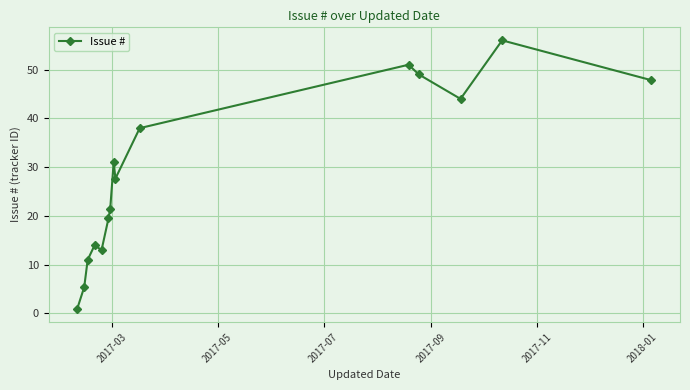

Count the number of values greater than 27.

8